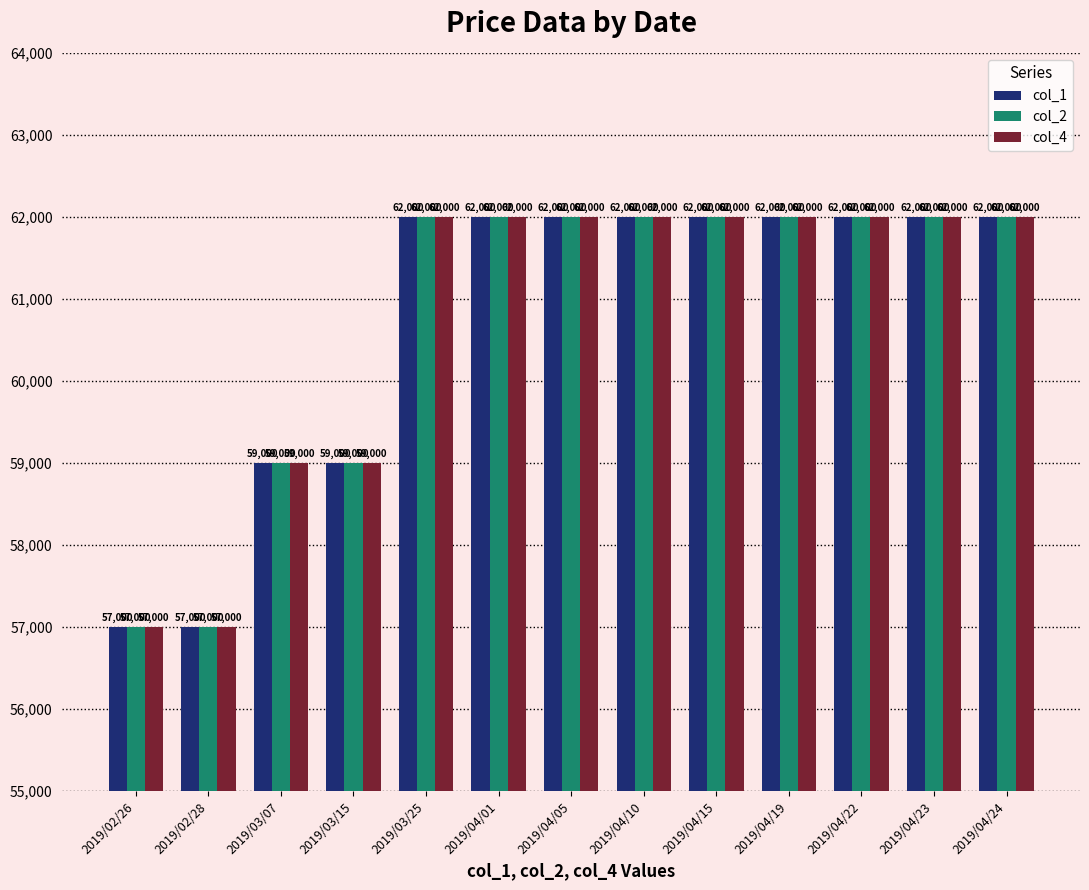

Read the col_4 value at 2019/03/25, to the nearest 100.

62000